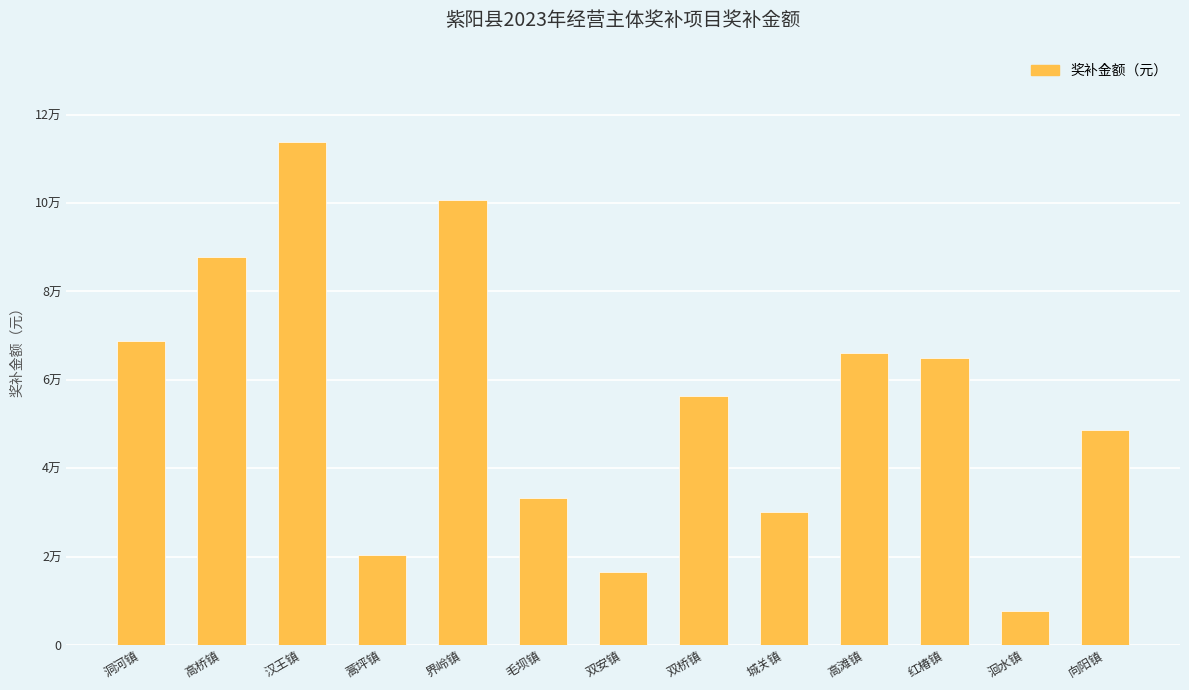

Are the bars grouped side by side (vs. stacked)?

No